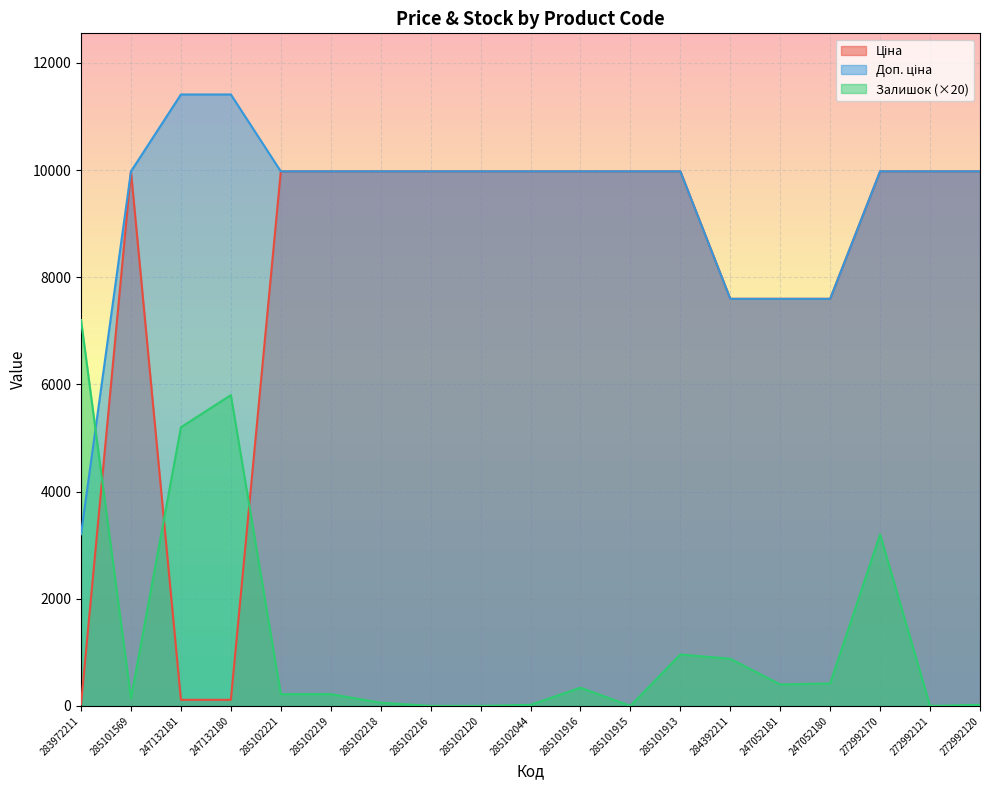

Reading right to left, extract all data points from this chart.

Ціна: 9975.0	9975.0	9975.0	7596.5	7596.5	7596.5	9975.0	9975.0	9975.0	9975.0	9975.0	9975.0	9975.0	9975.0	9975.0	114.1	114.1	9975.0	32.0
Доп. ціна: 9975.0	9975.0	9975.0	7596.5	7596.5	7596.5	9975.0	9975.0	9975.0	9975.0	9975.0	9975.0	9975.0	9975.0	9975.0	11410.0	11410.0	9975.0	3205.0
Залишок: 20.0	0.0	3200.0	420.0	400.0	880.0	960.0	0.0	340.0	20.0	0.0	0.0	60.0	220.0	220.0	5800.0	5200.0	140.0	7200.0